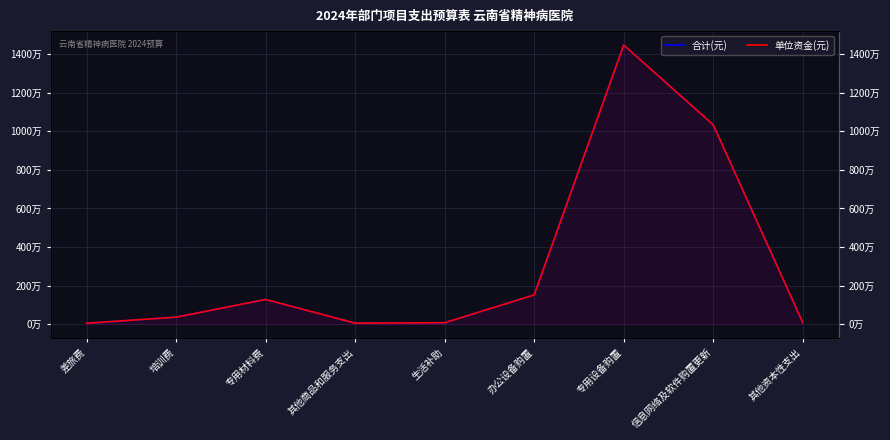

Which series has the largest total across all categories?

合计(元)